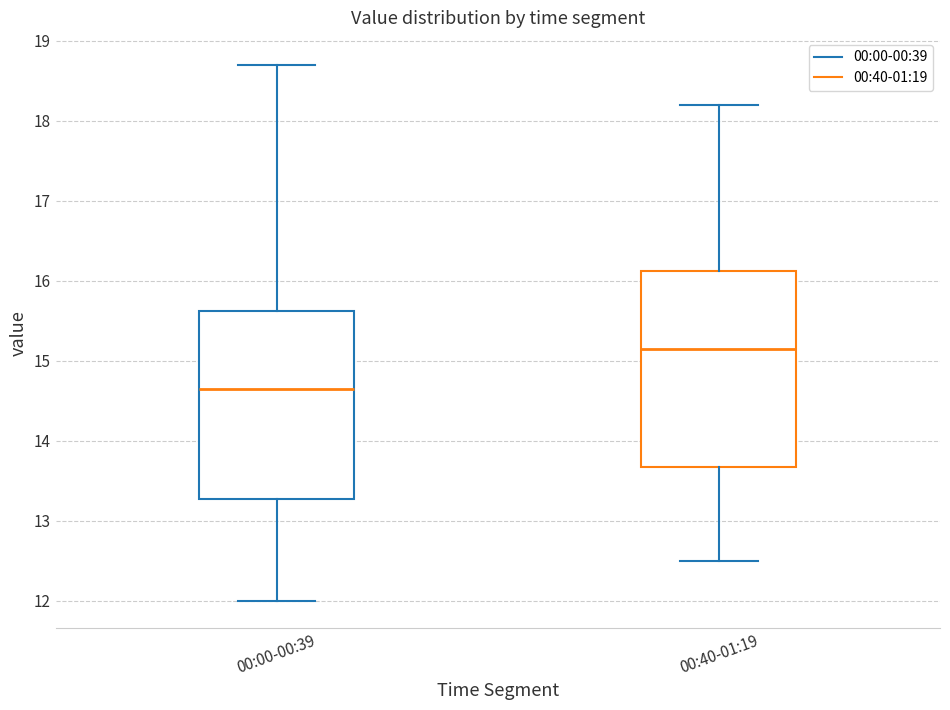

Comparing the boxes themselves (not the whiskers), which one is the tallest?

00:40-01:19